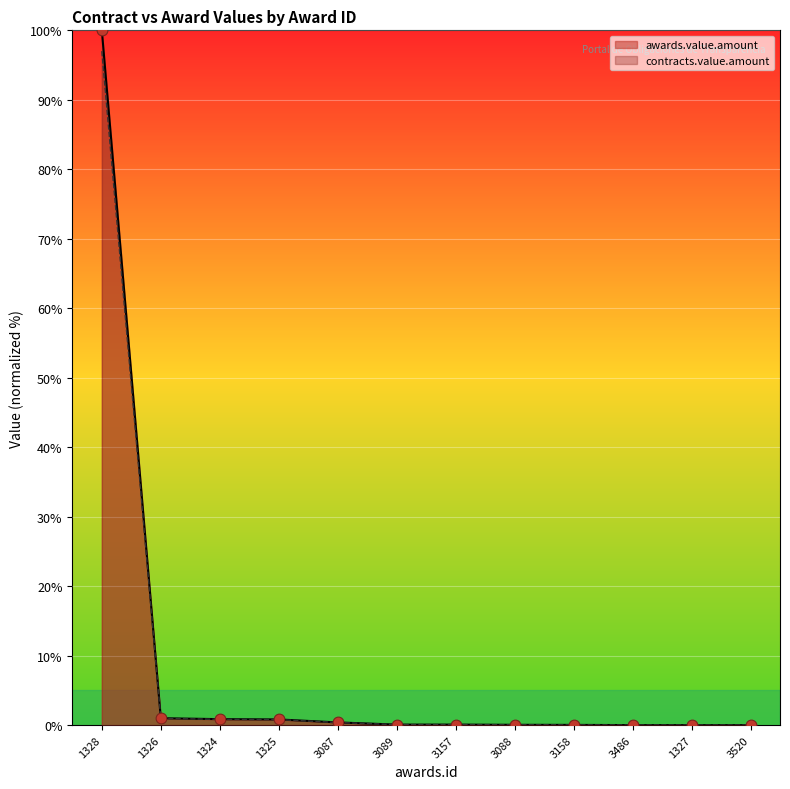

What are all the series names shown in the legend?

awards.value.amount, contracts.value.amount